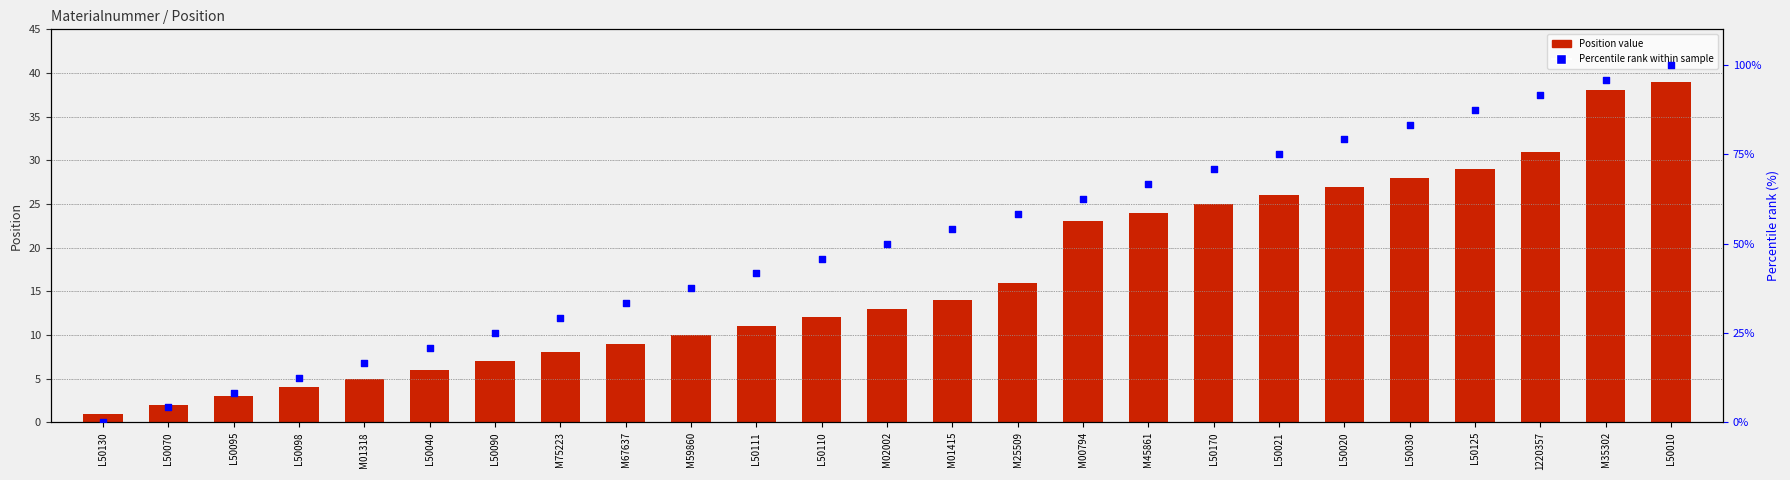

At how many categories does at least one series exceed 78?

6